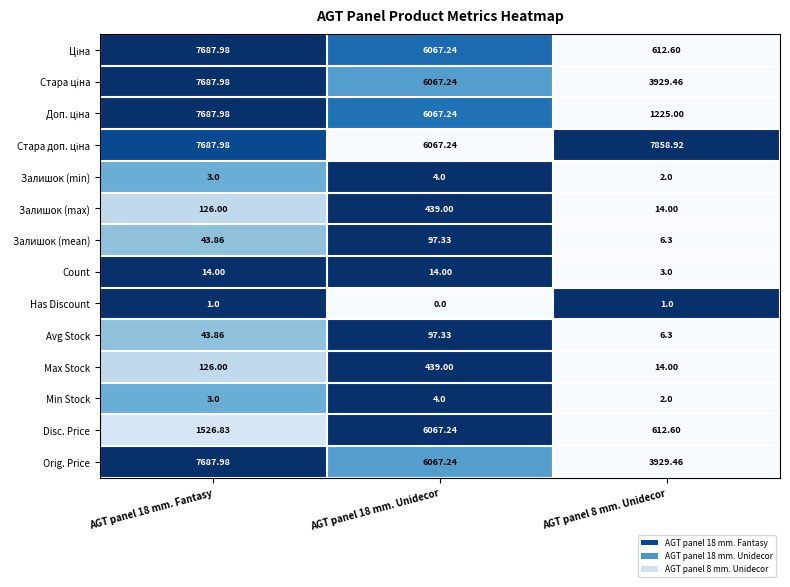

Which series changed the most between AGT panel 18 mm. Fantasy and AGT panel 18 mm. Unidecor?

Disc. Price